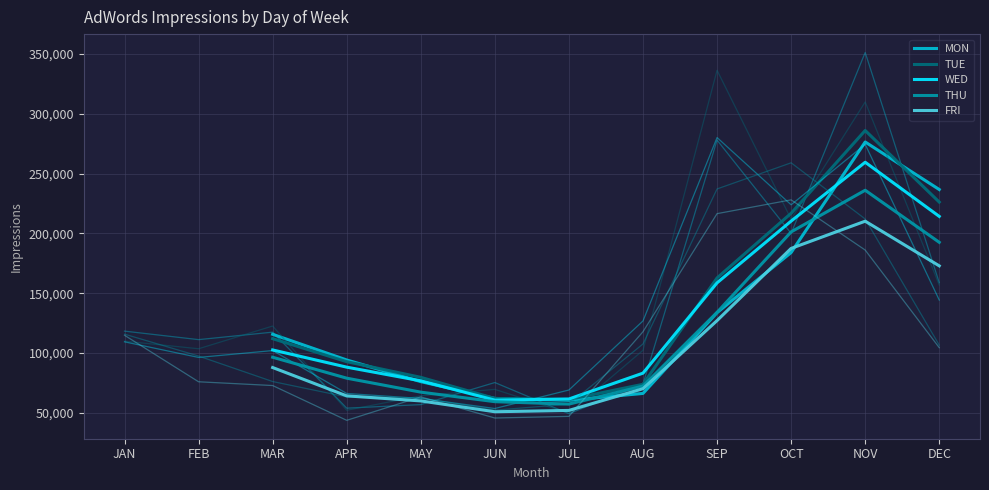

Rank the series by their maximum value, from highest to lowest.

TUE, MON, WED, THU, FRI